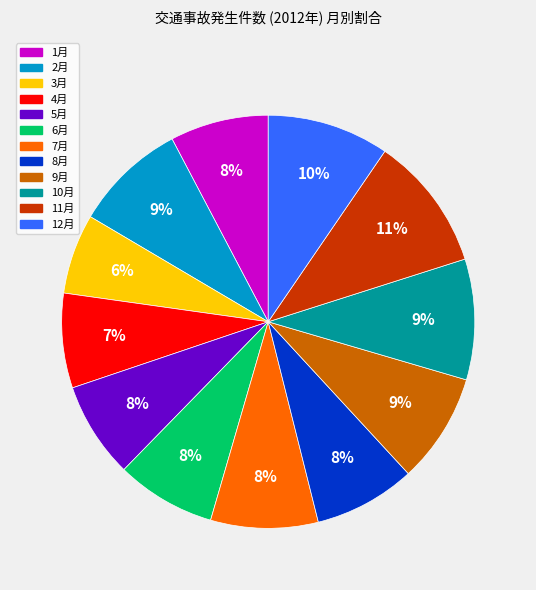

Count the number of slices in the pie.

12